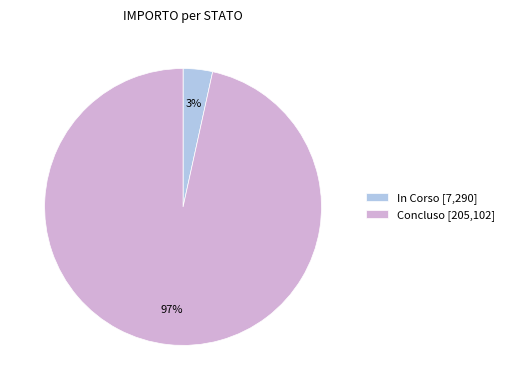

Which has a higher value, Concluso [205,102] or In Corso [7,290]?

Concluso [205,102]